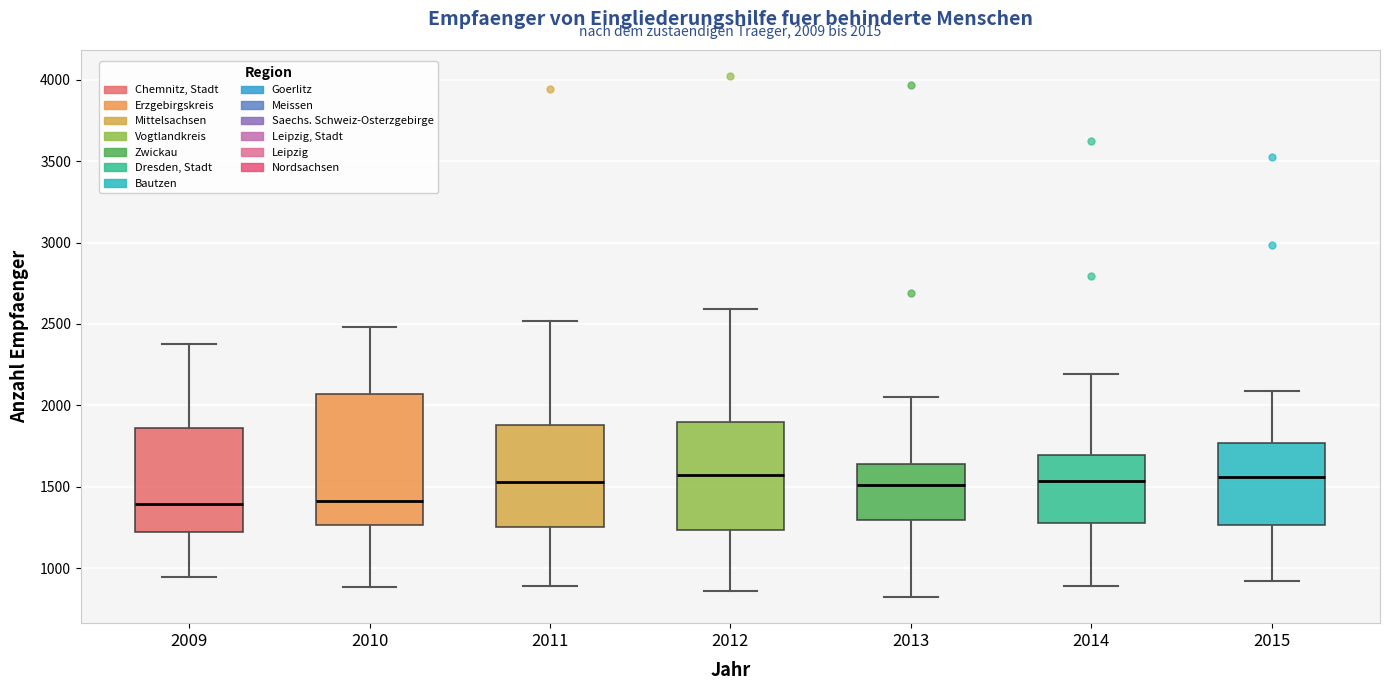

Which box is the tallest, from its lower edge to its upper edge?

2010